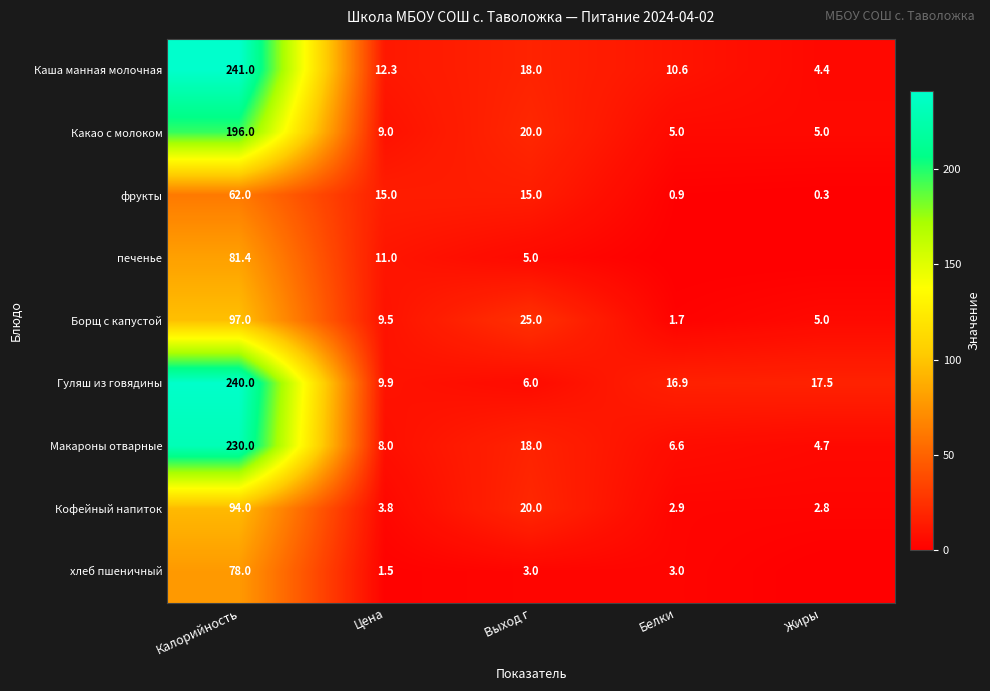

The value of Каша манная молочная at Калорийность is 241.0. True or false?

True